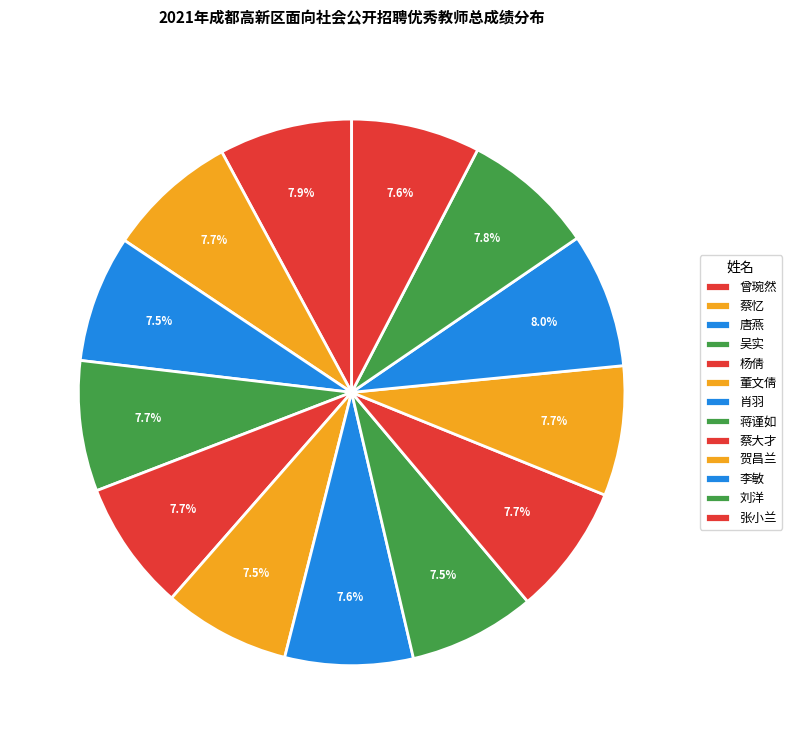

Combined, do 张小兰 and 李敏 account for over 50%?

No